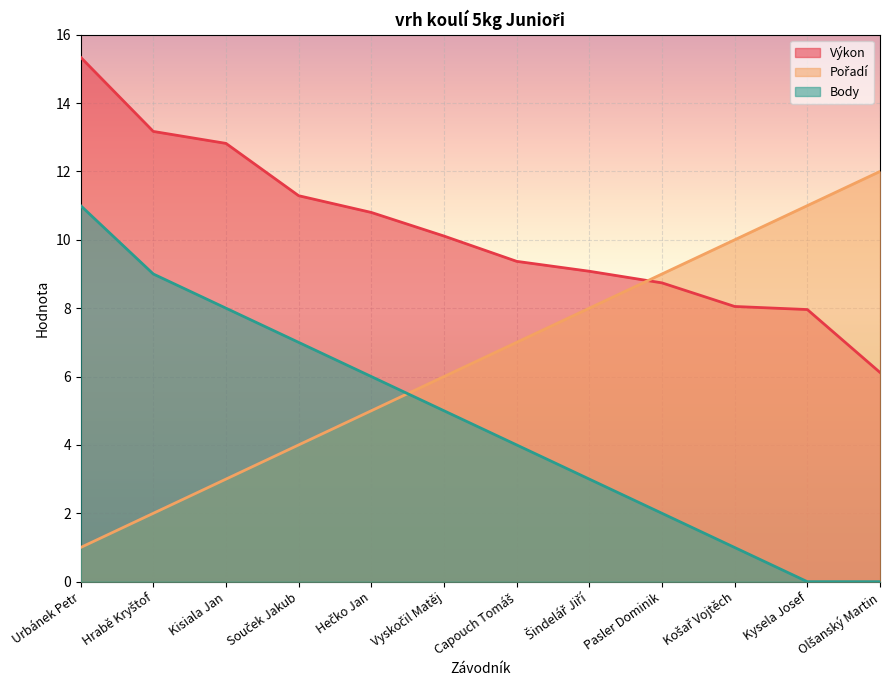

The value of Výkon at Vyskočil Matěj is 10.1. True or false?

True